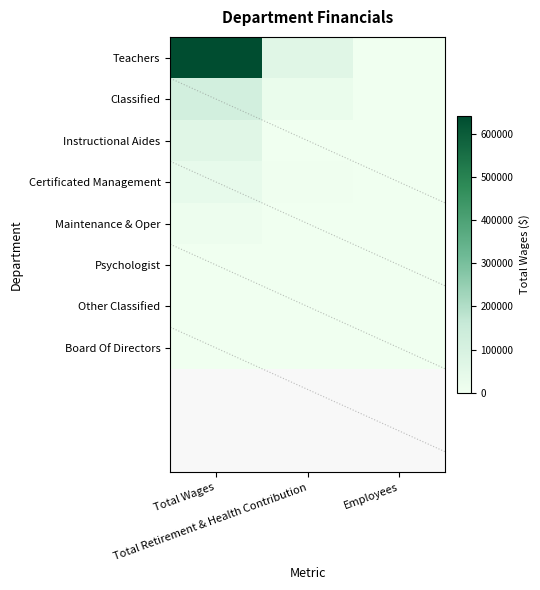

What is the spread (max minus min) of values at Employees?

26